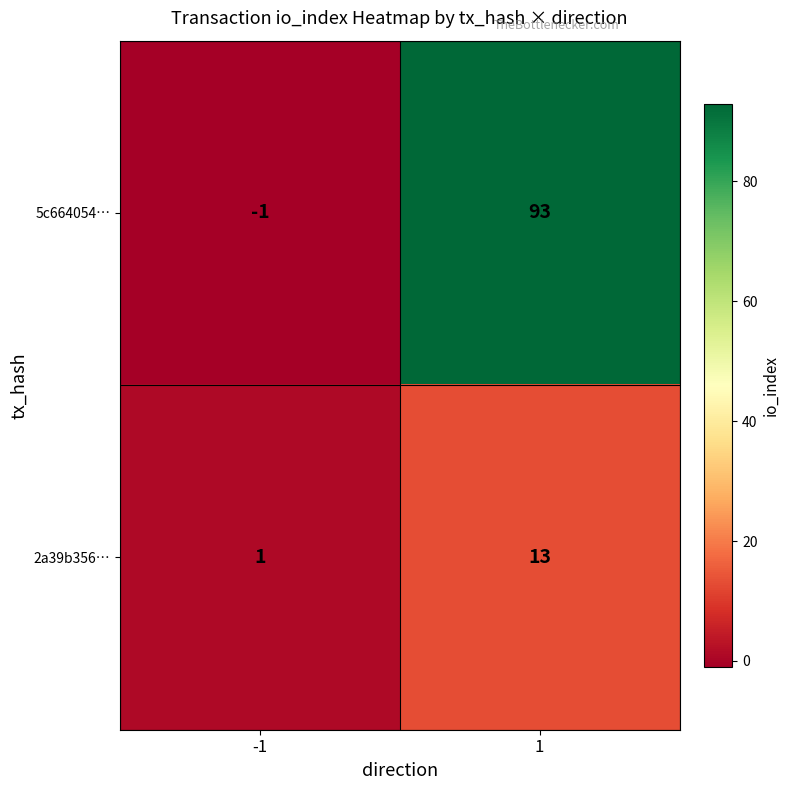

What is the total value across all series at 1?

106